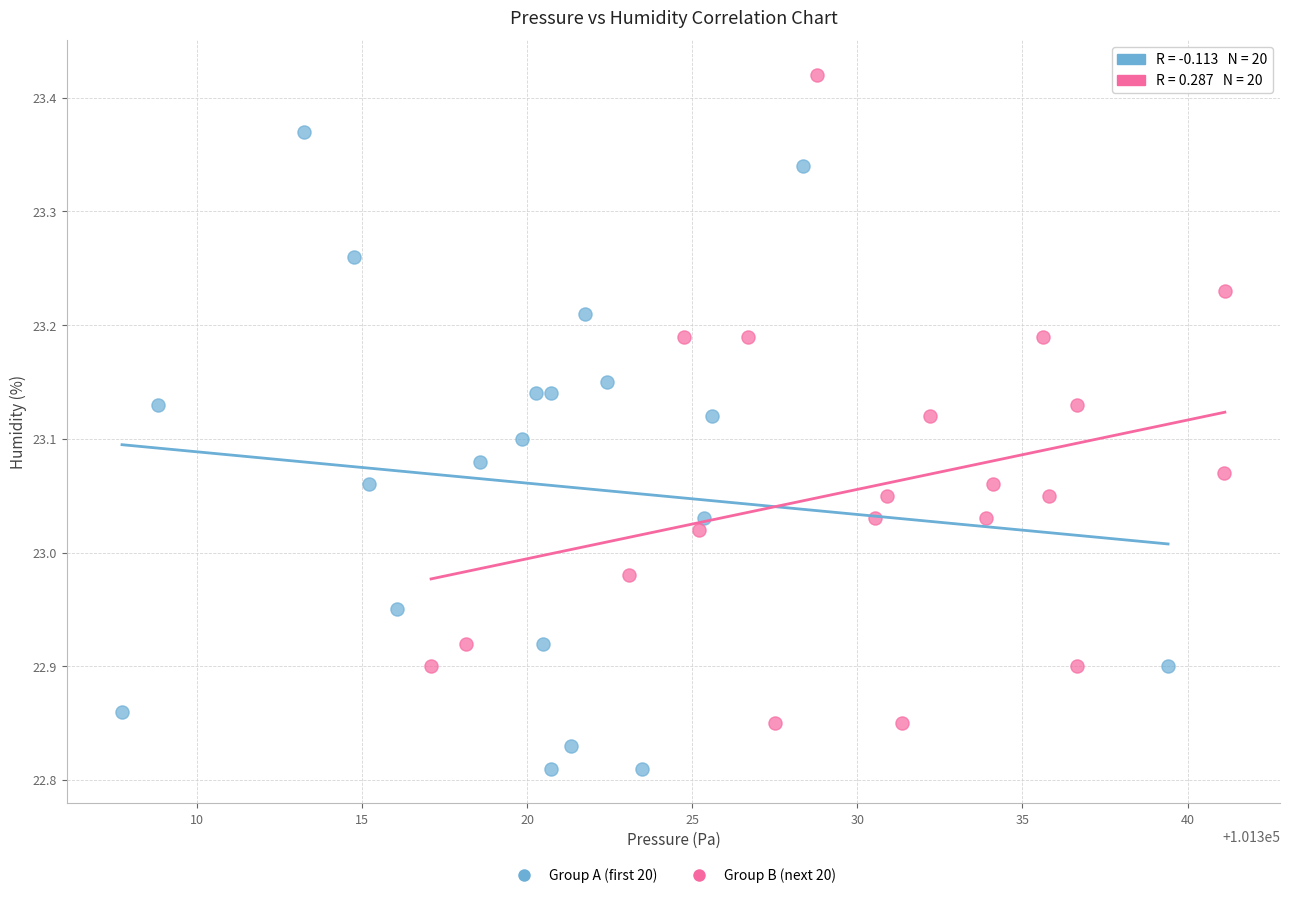

Which series contains the lowest Y value?

Group A (first 20)